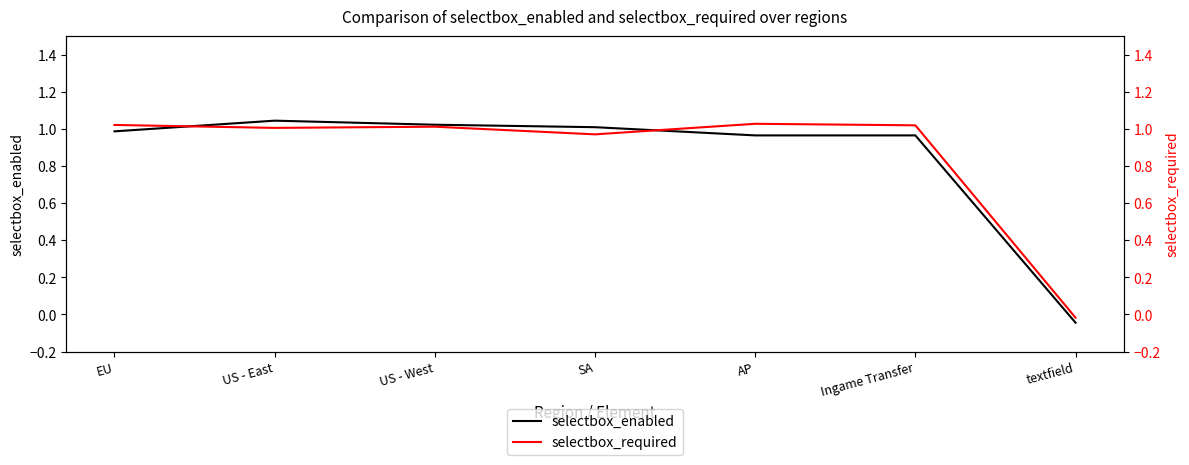

In selectbox_enabled, how many points are higher than both neighbors (excluding endpoints)?

1